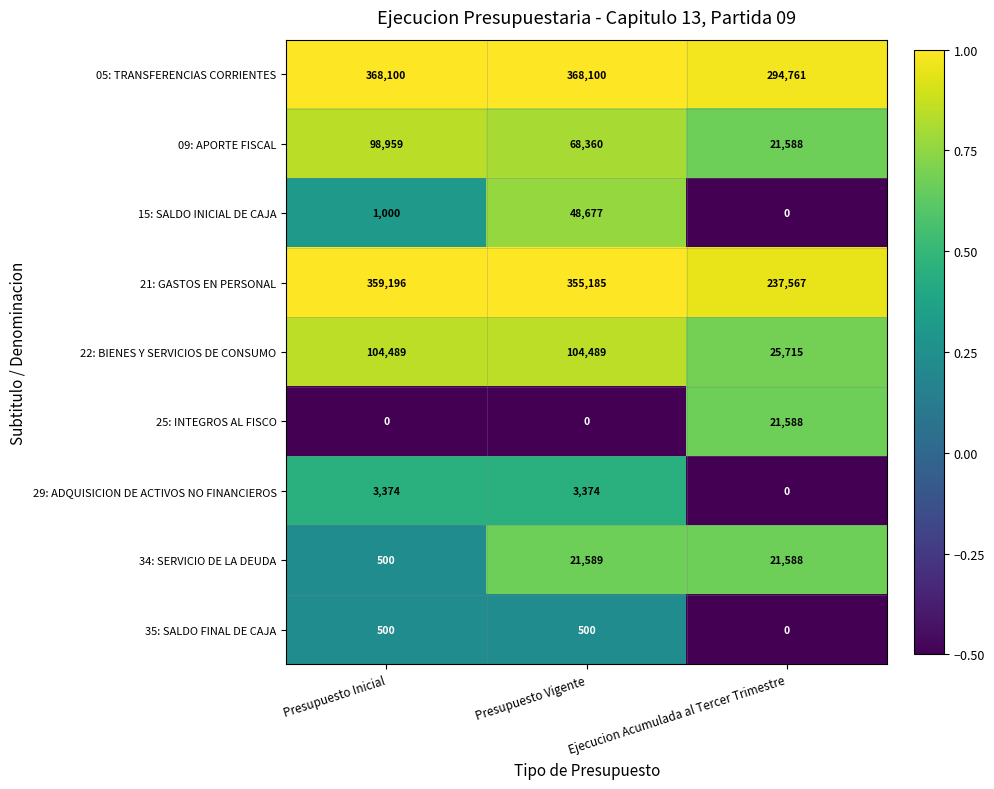

Where does the 09: APORTE FISCAL series first go above 68360?

Presupuesto Inicial